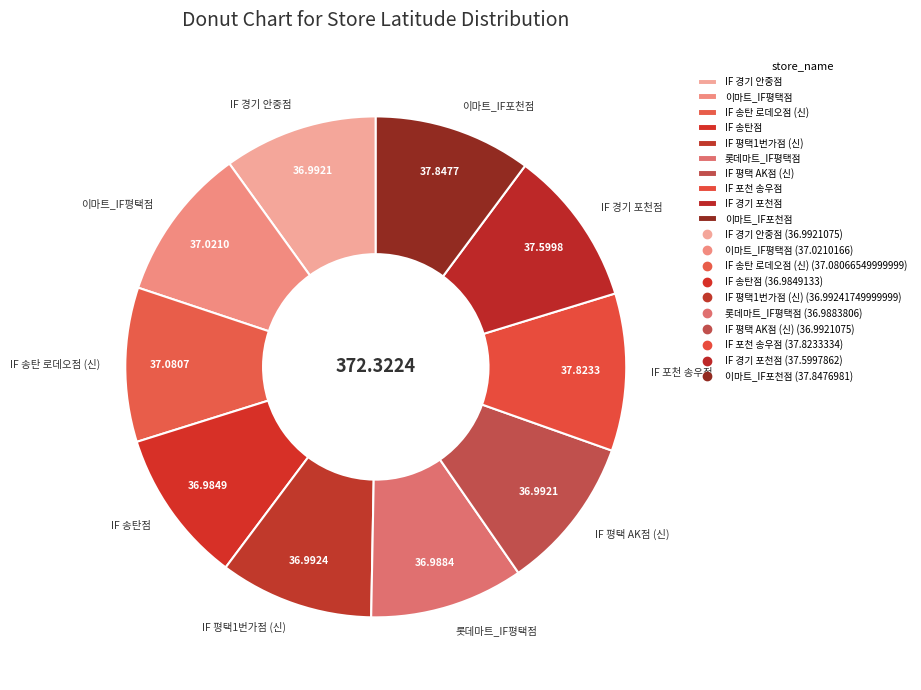

Does any single category account for the majority?

No